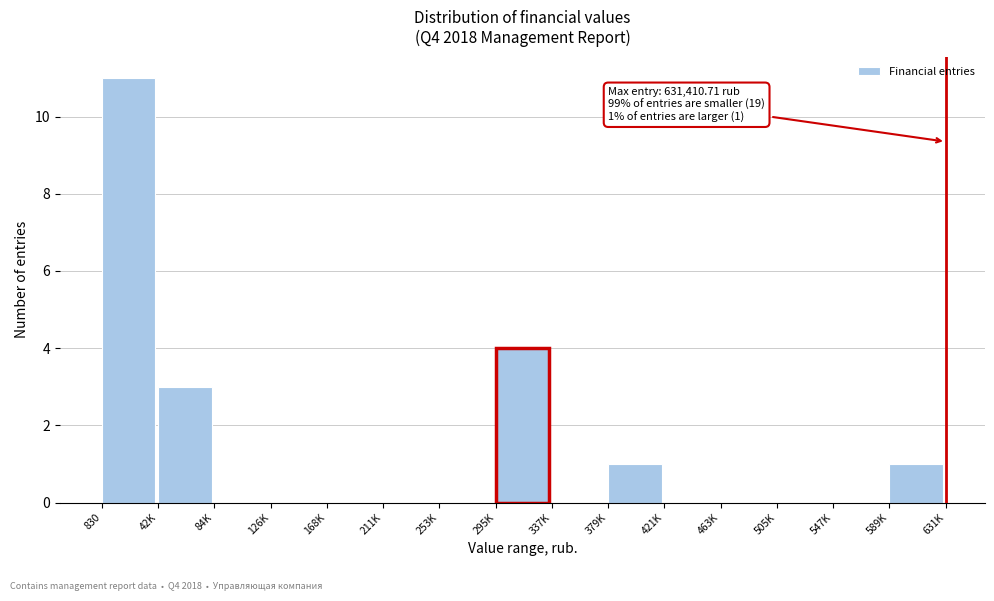

Reading left to right, transcribe all the data shown in this chart.

830=11	42K=3	84K=0	126K=0	168K=0	211K=0	253K=0	295K=4	337K=0	379K=1	421K=0	463K=0	505K=0	547K=0	589K=1